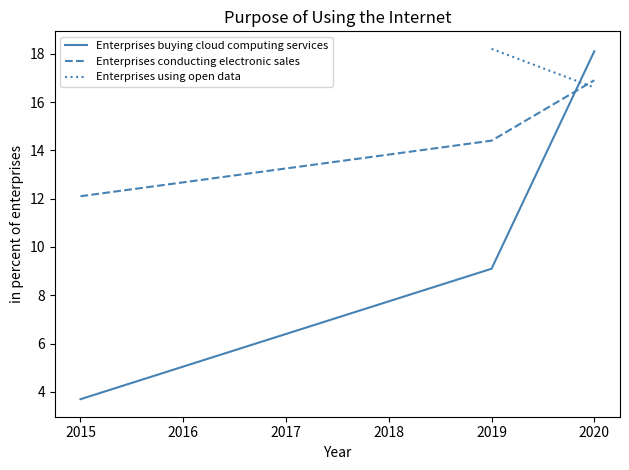

At how many categories does at least one series exceed 12?

3